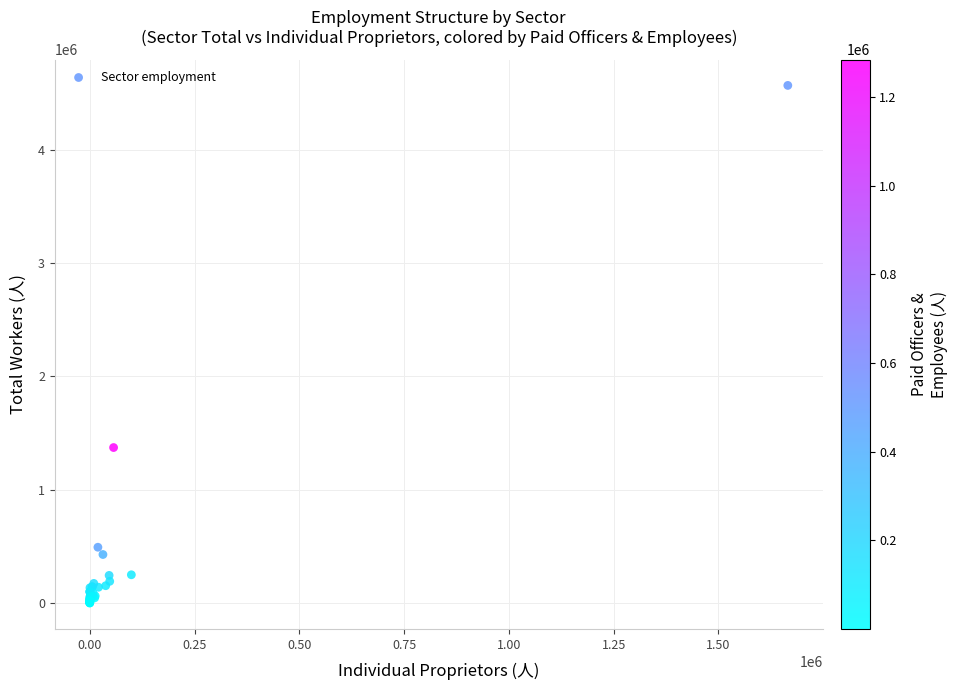

What Y value in the scatter plot is closest to 2283303?

1372120